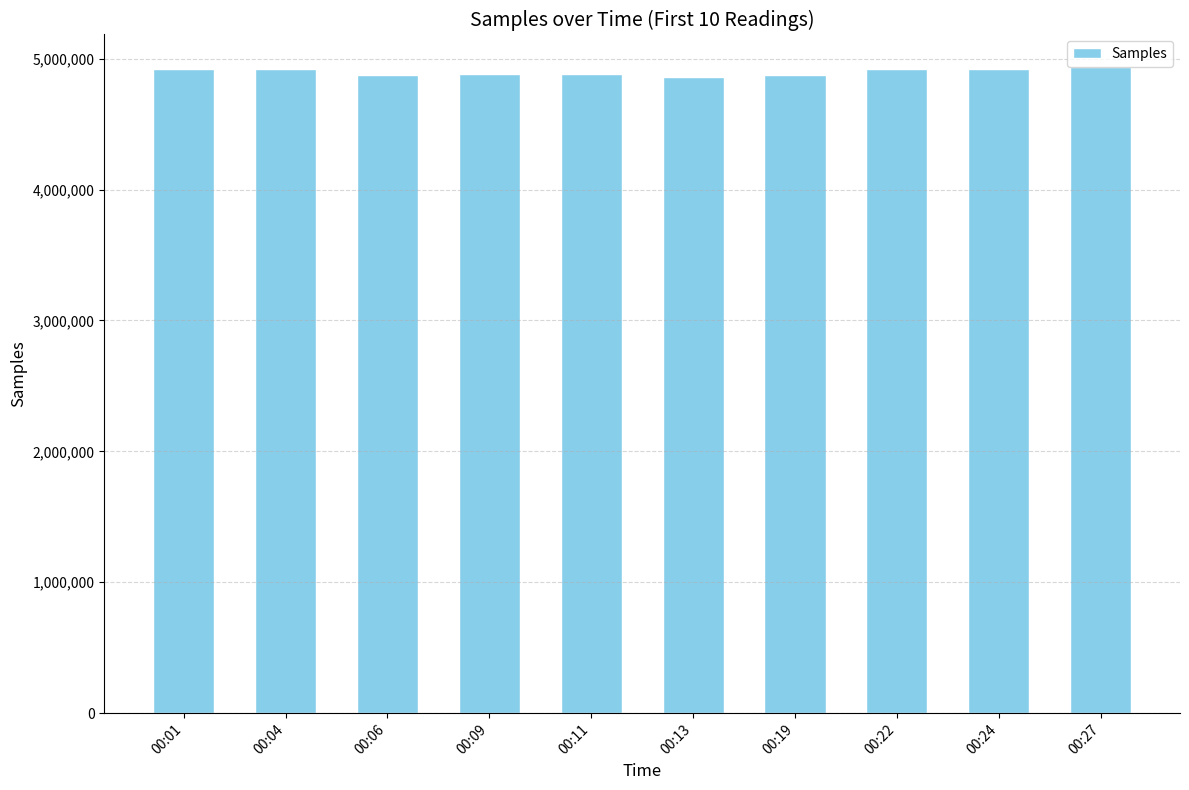

The value at 00:01 is 4918705. True or false?

True